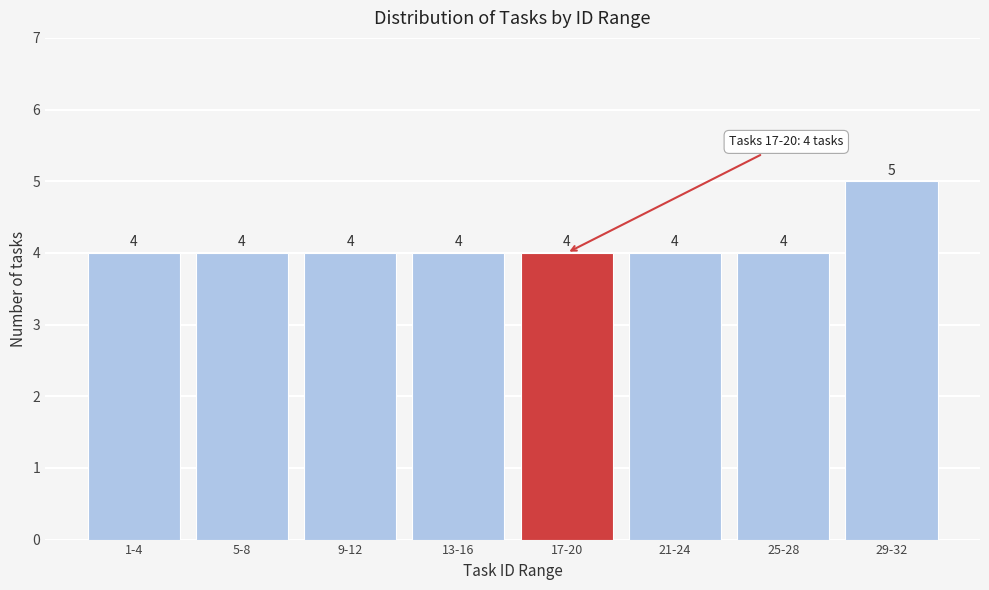

Reading left to right, extract all data points from this chart.

1-4=4	5-8=4	9-12=4	13-16=4	17-20=4	21-24=4	25-28=4	29-32=5